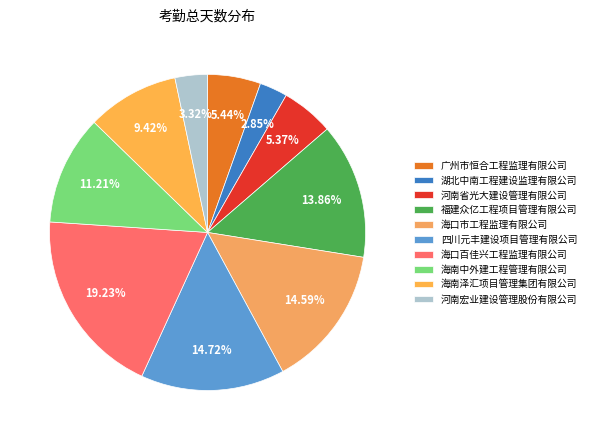

To the nearest percent, what is the difference between the largest and smallest slice percentages?

16%